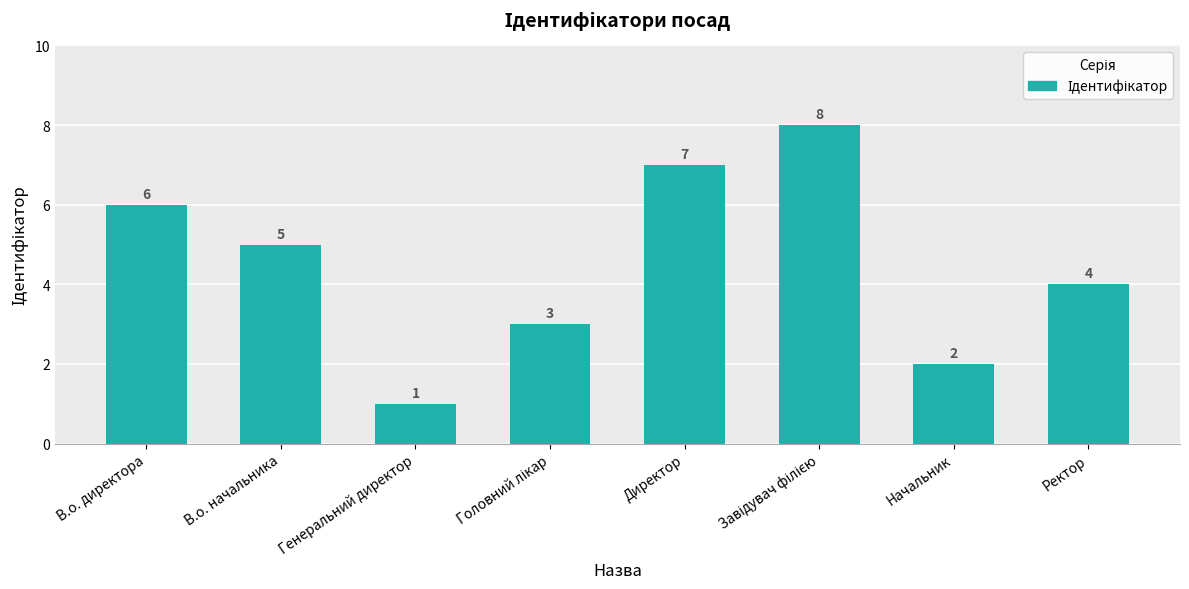

What is the value of the 7th bar from the left?

2